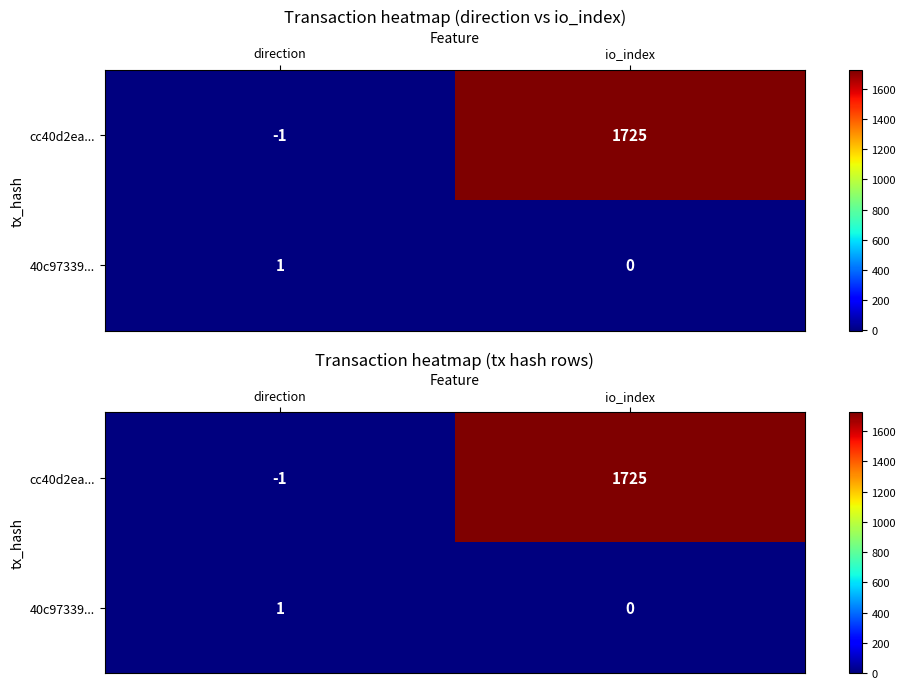

Which series has the largest total across all categories?

cc40d2ea...